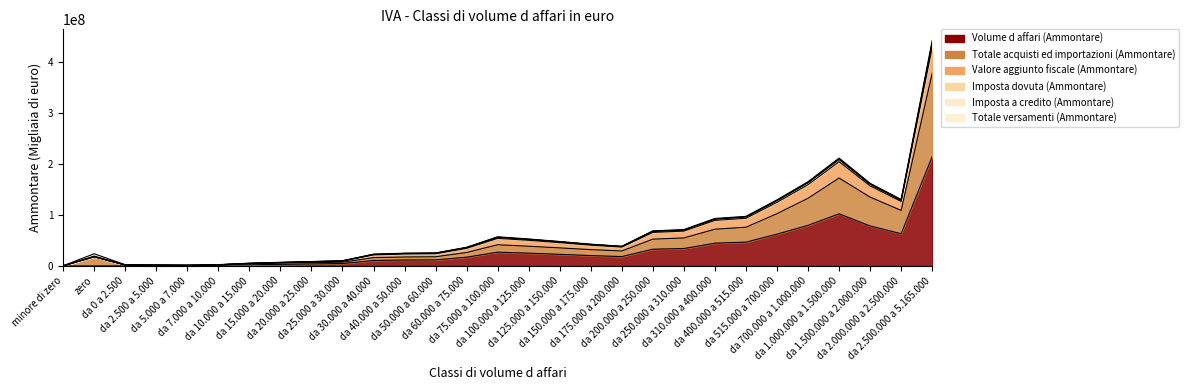

True or false: Valore aggiunto fiscale (Ammontare) and Volume d affari (Ammontare) intersect in this chart.

False